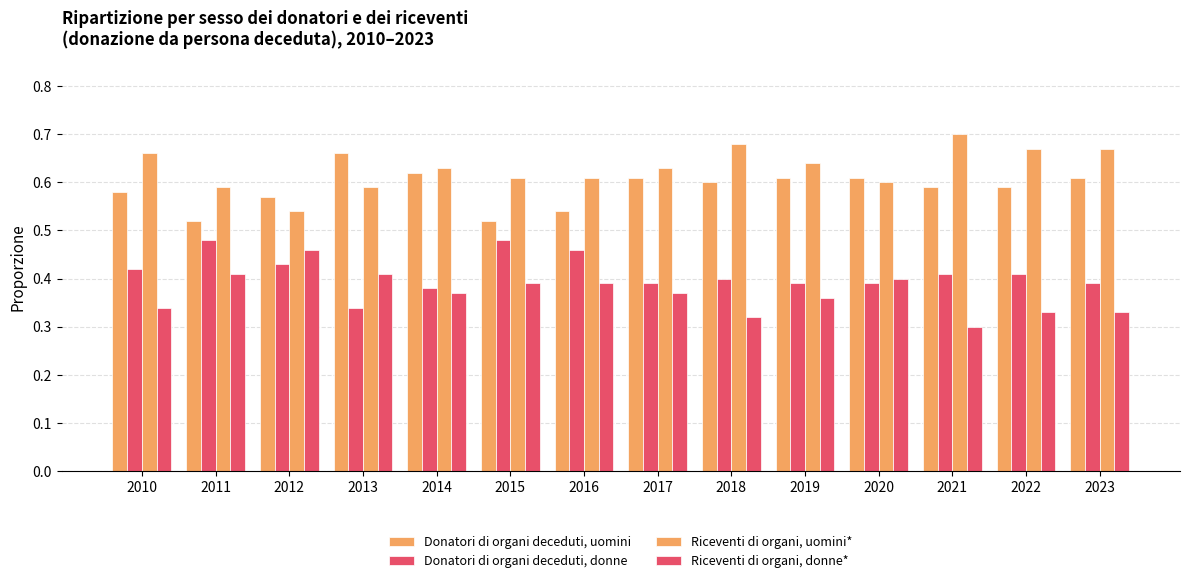

How many data points does each series have?

14